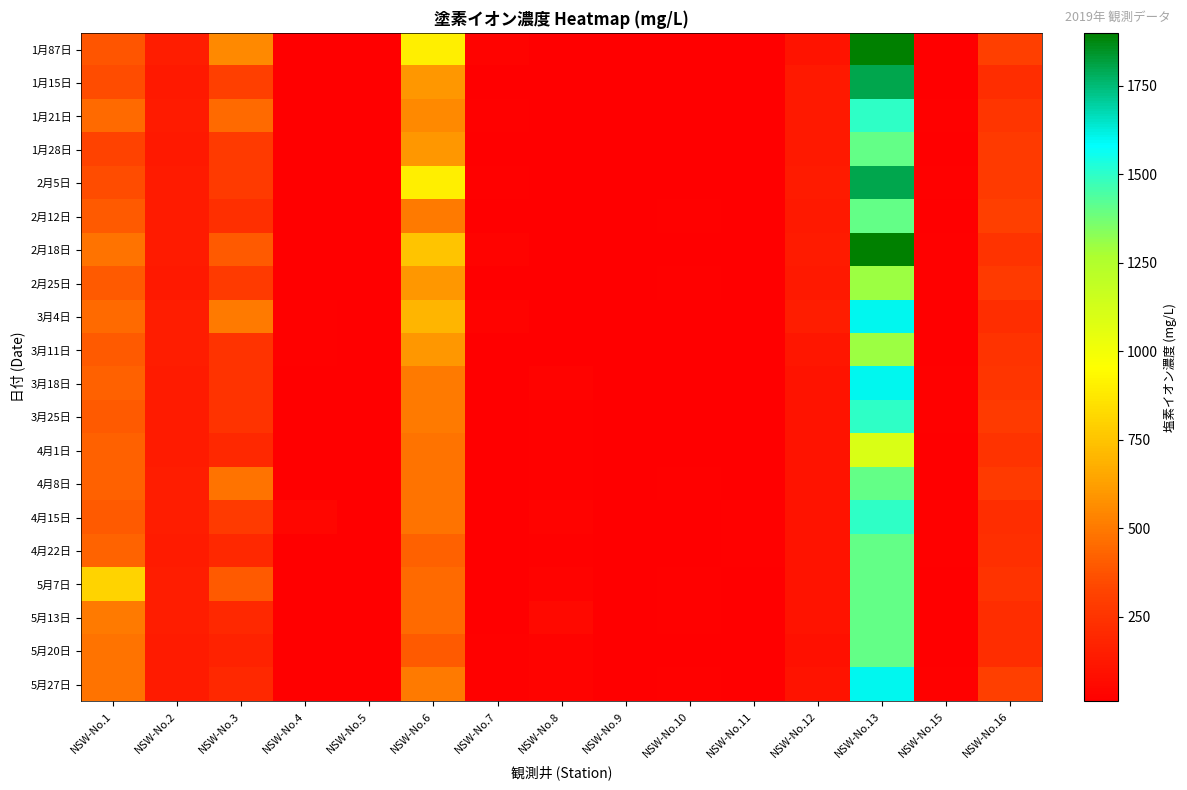

What is the total value across all series at NSW-No.5?

224